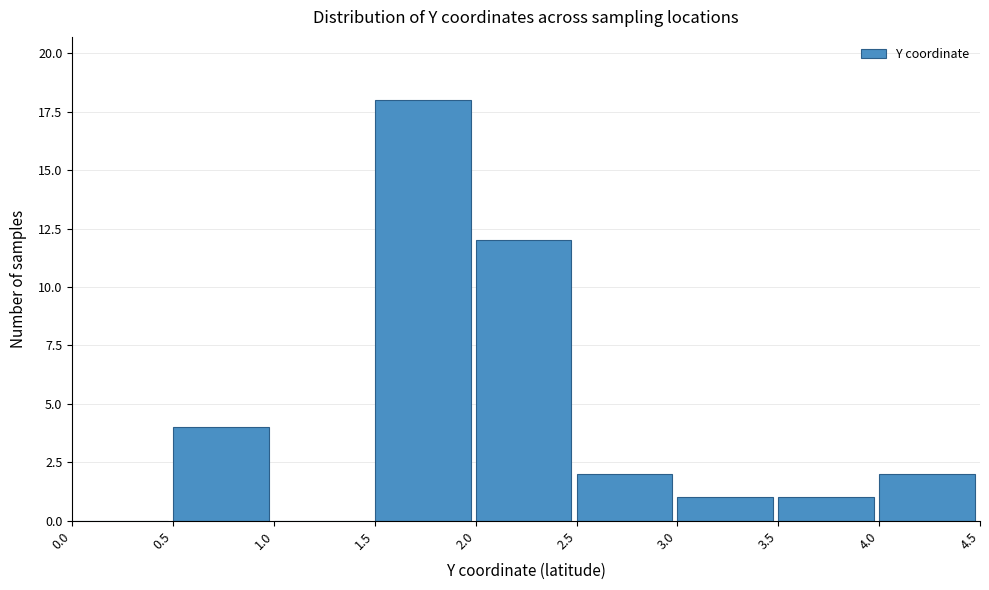

Over which range of the x-axis is the bar tallest?

1.5 to 2.0